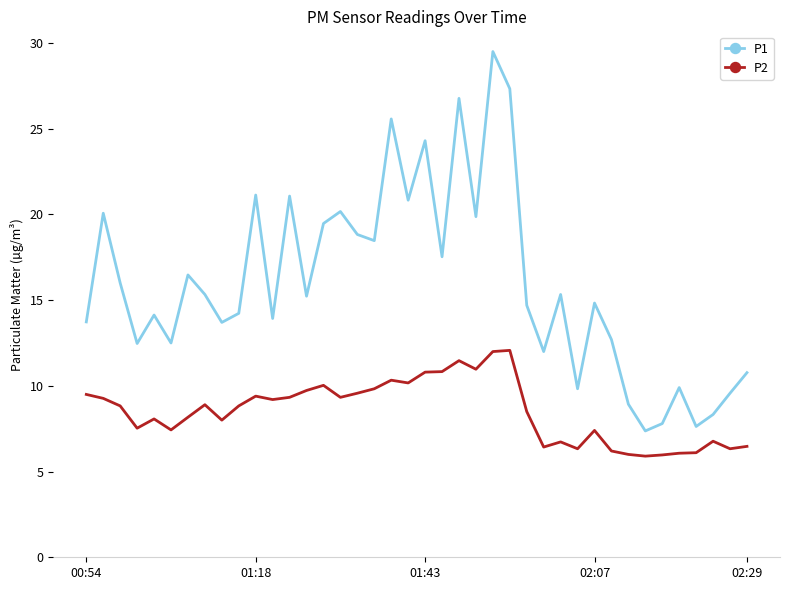

Which series has the largest total across all categories?

P1